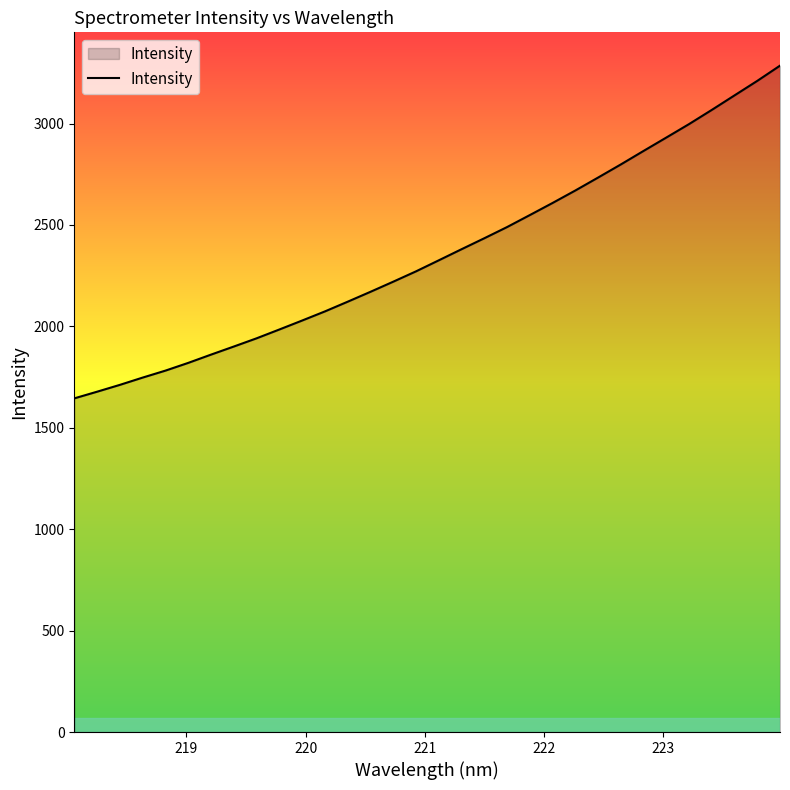

What is the greatest value displayed?

3285.7